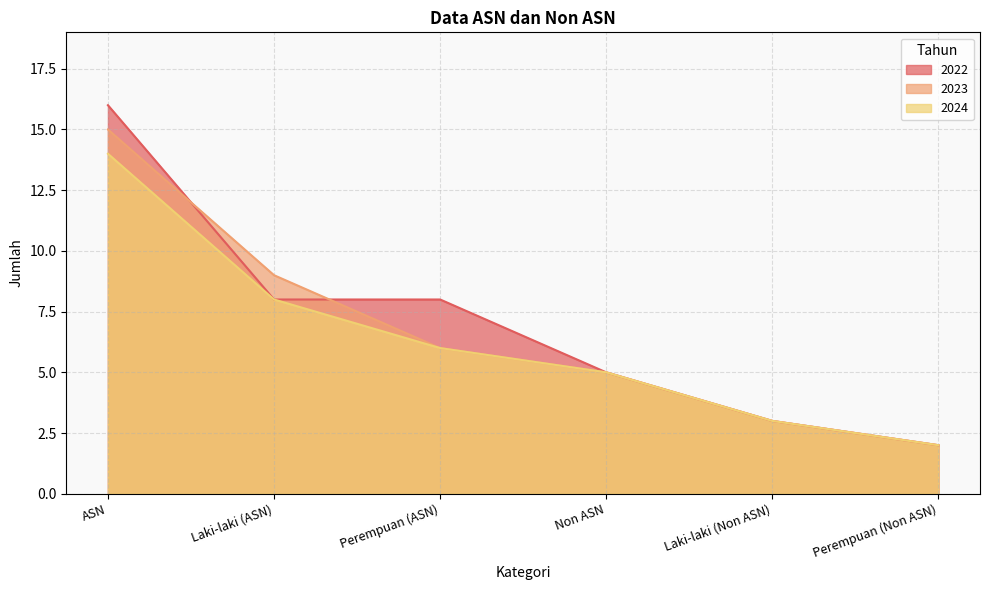

Reading left to right, list all the values displayed in this chart.

2022: ASN=16	Laki-laki (ASN)=8	Perempuan (ASN)=8	Non ASN=5	Laki-laki (Non ASN)=3	Perempuan (Non ASN)=2
2023: ASN=15	Laki-laki (ASN)=9	Perempuan (ASN)=6	Non ASN=5	Laki-laki (Non ASN)=3	Perempuan (Non ASN)=2
2024: ASN=14	Laki-laki (ASN)=8	Perempuan (ASN)=6	Non ASN=5	Laki-laki (Non ASN)=3	Perempuan (Non ASN)=2